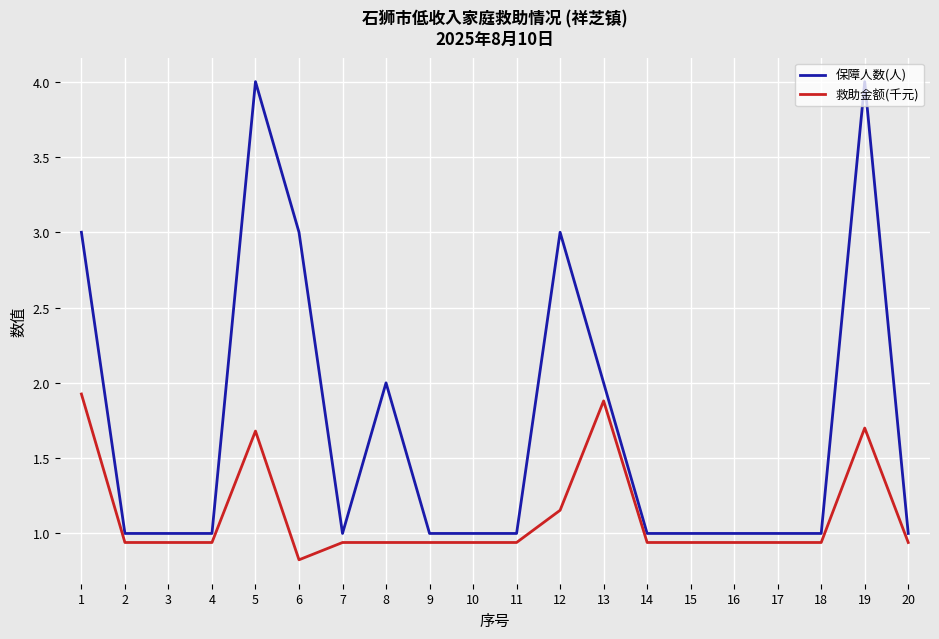

What is the difference between the maximum and minimum values in the 救助金额(千元) series?

1.1